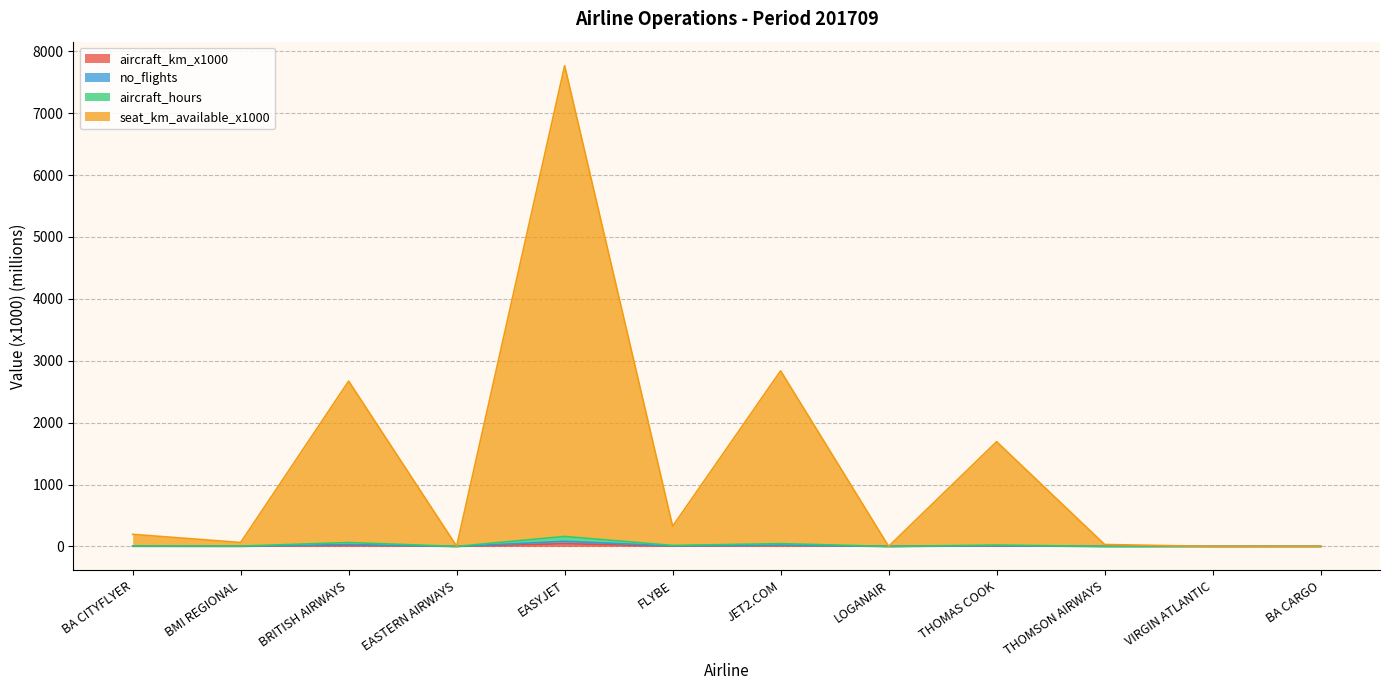

What are all the series names shown in the legend?

aircraft_km_x1000, no_flights, aircraft_hours, seat_km_available_x1000